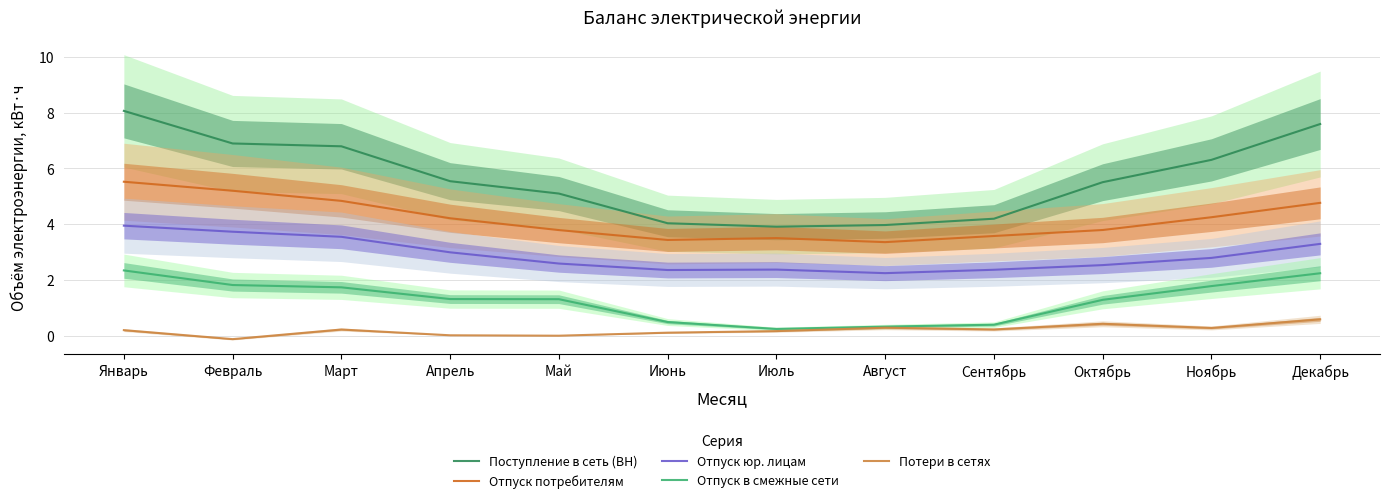

True or false: Отпуск юр. лицам and Отпуск потребителям cross at least once.

False